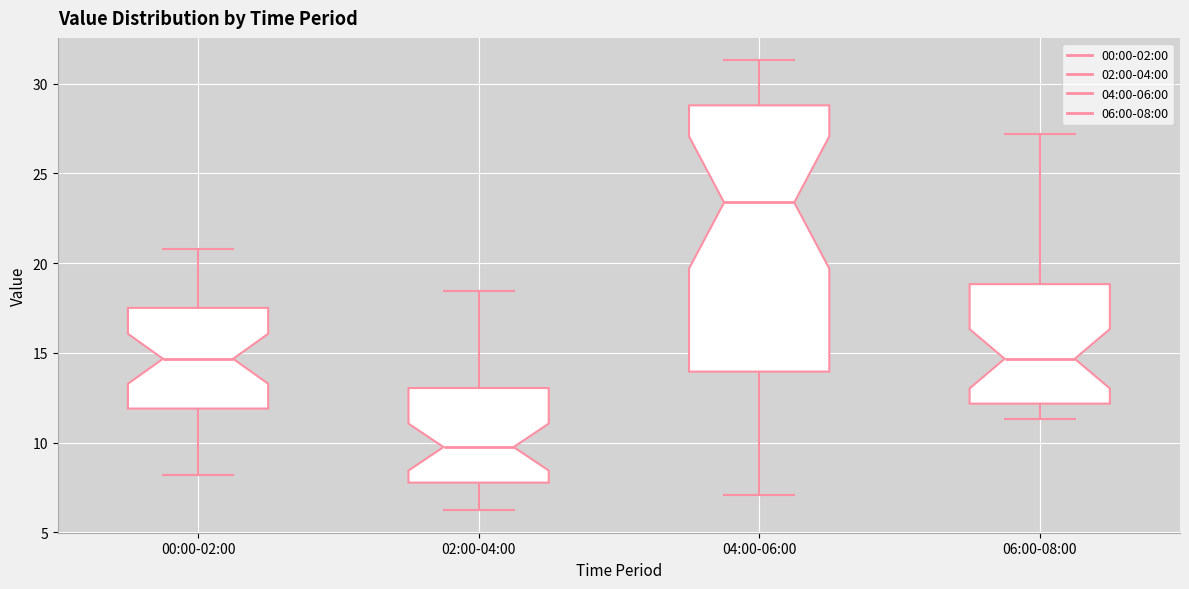

Comparing the boxes themselves (not the whiskers), which one is the tallest?

04:00-06:00